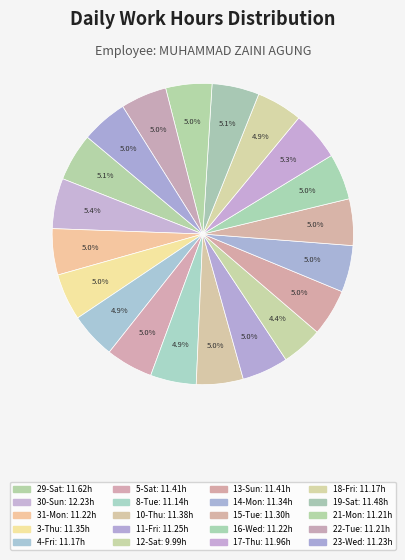

To the nearest percent, what is the difference between the largest and smallest slice percentages?

1%